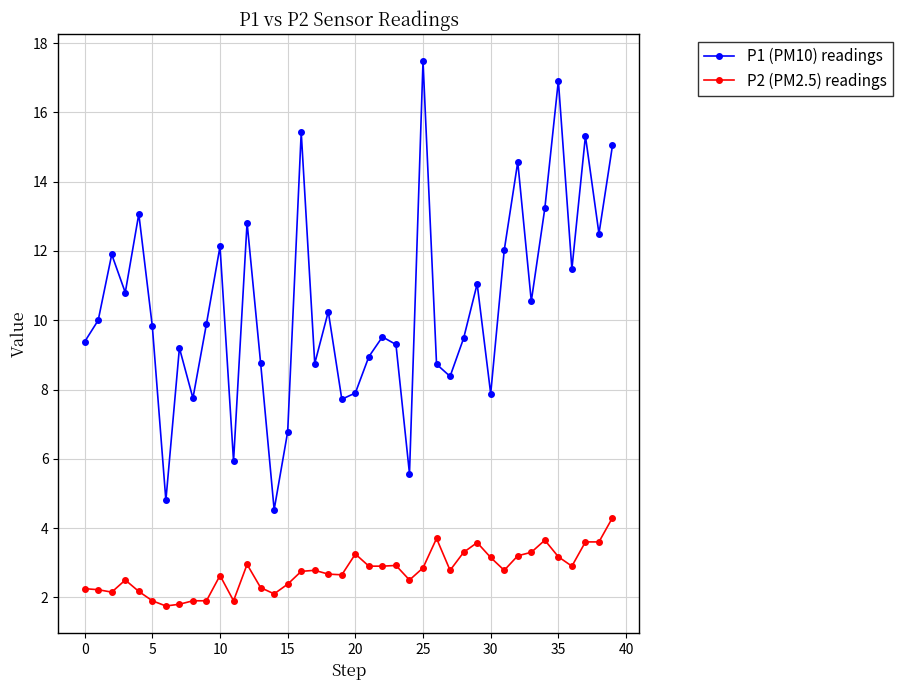

Which series has the largest total across all categories?

P1 (PM10) readings